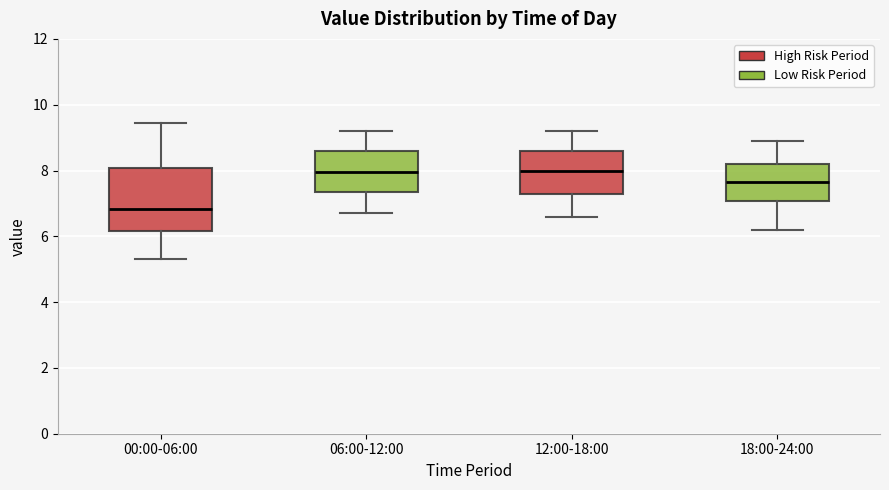

Reading left to right, read every box against the y-axis: the position of its median line, the range the box covers, and the ends of its whiskers. The values are not printed on the chart, so give them approximately, as read against the axis.

00:00-06:00: median 6.8, box 6.2 to 8.0, whiskers 5.4 to 9.4
06:00-12:00: median 8.0, box 7.4 to 8.6, whiskers 6.8 to 9.2
12:00-18:00: median 8.0, box 7.2 to 8.6, whiskers 6.6 to 9.2
18:00-24:00: median 7.6, box 7.0 to 8.2, whiskers 6.2 to 9.0